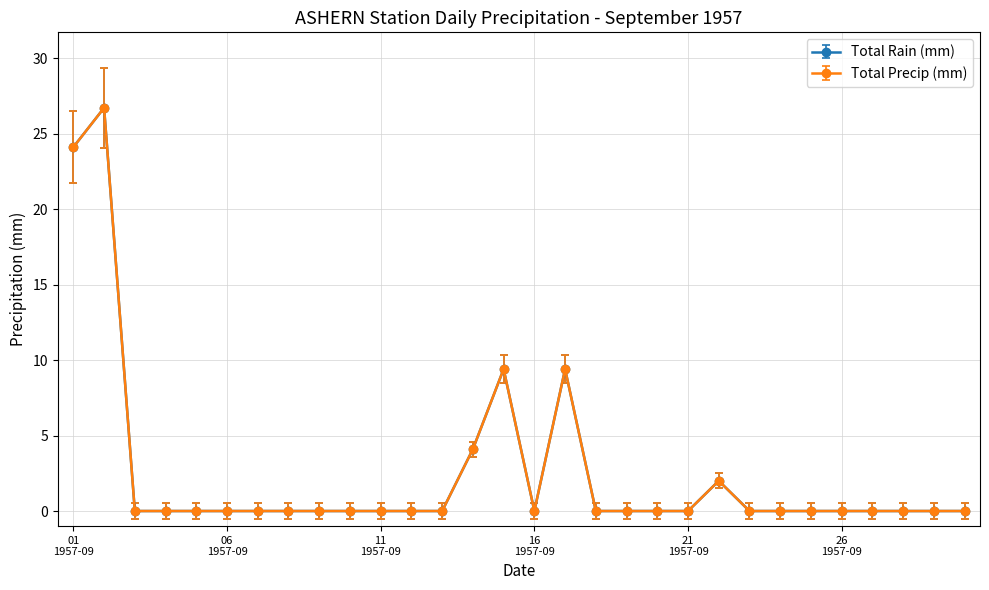

Does the chart have visible grid lines?

Yes